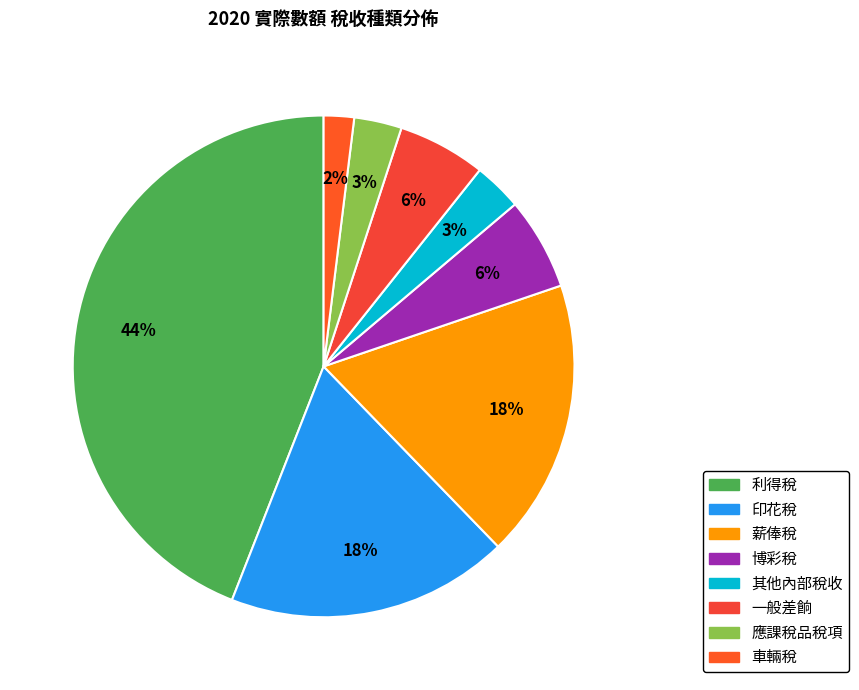

Is it true that 應課稅品稅項 is 3% of the pie?

True